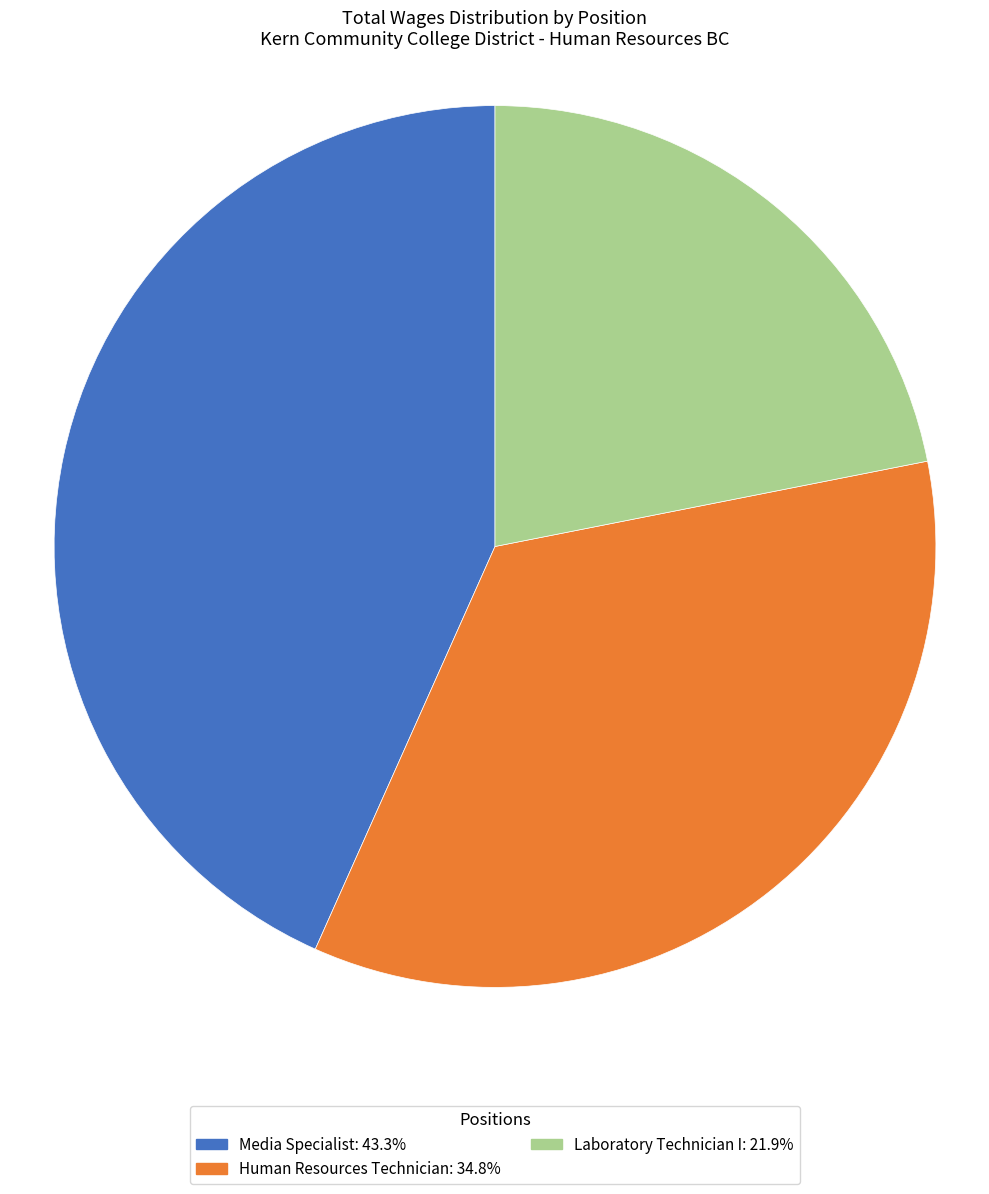

What is the ratio of the value at Laboratory Technician I to the value at Human Resources Technician?

0.6